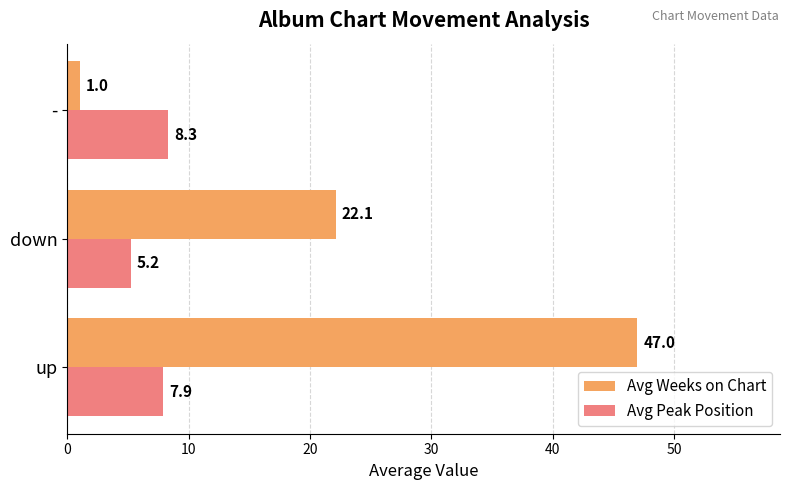

What value does the Avg Weeks on Chart series have at up?

47.0